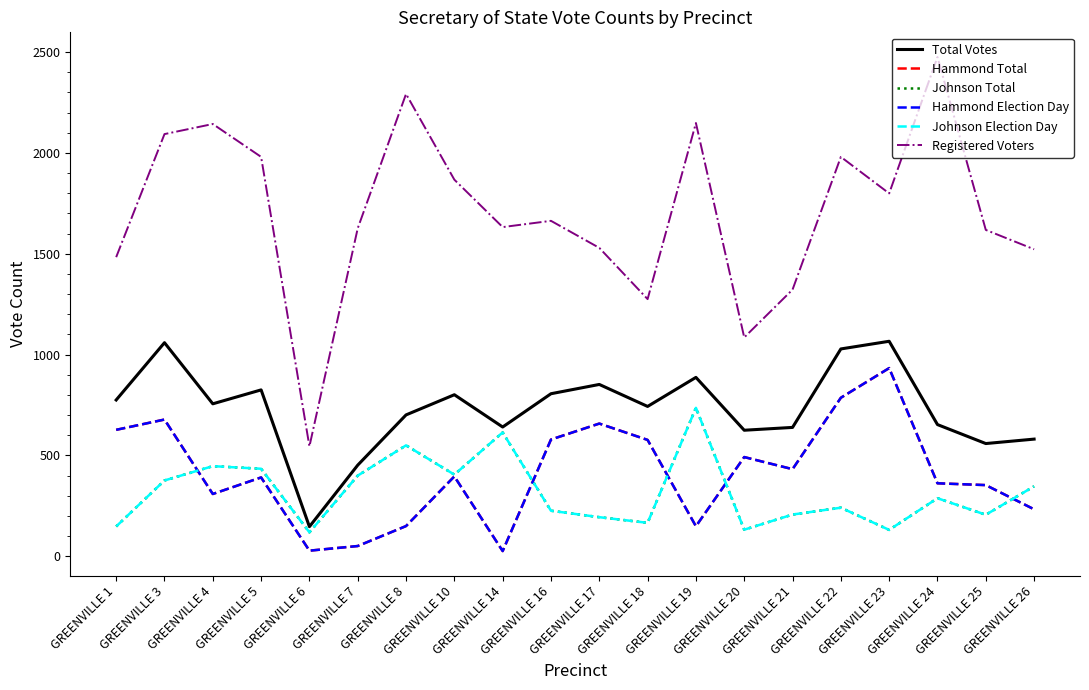

Between GREENVILLE 23 and GREENVILLE 20, which is larger?

GREENVILLE 23